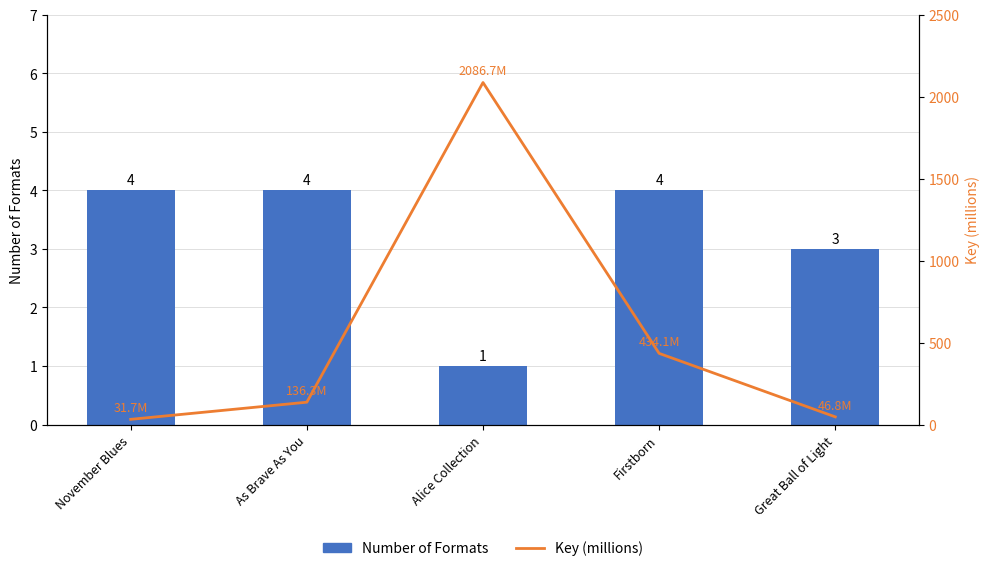

Rank the series by their average value, from lowest to highest.

Number of Formats, Key (millions)